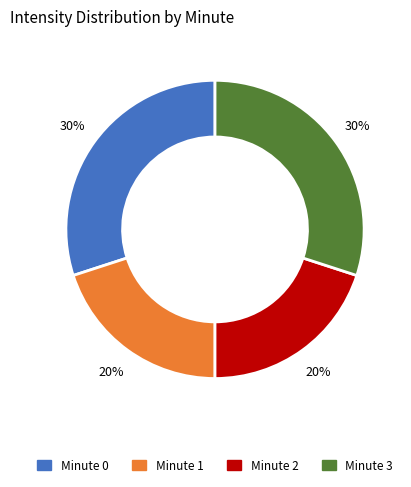

To the nearest percent, what percentage of the pie is Minute 2?

20%